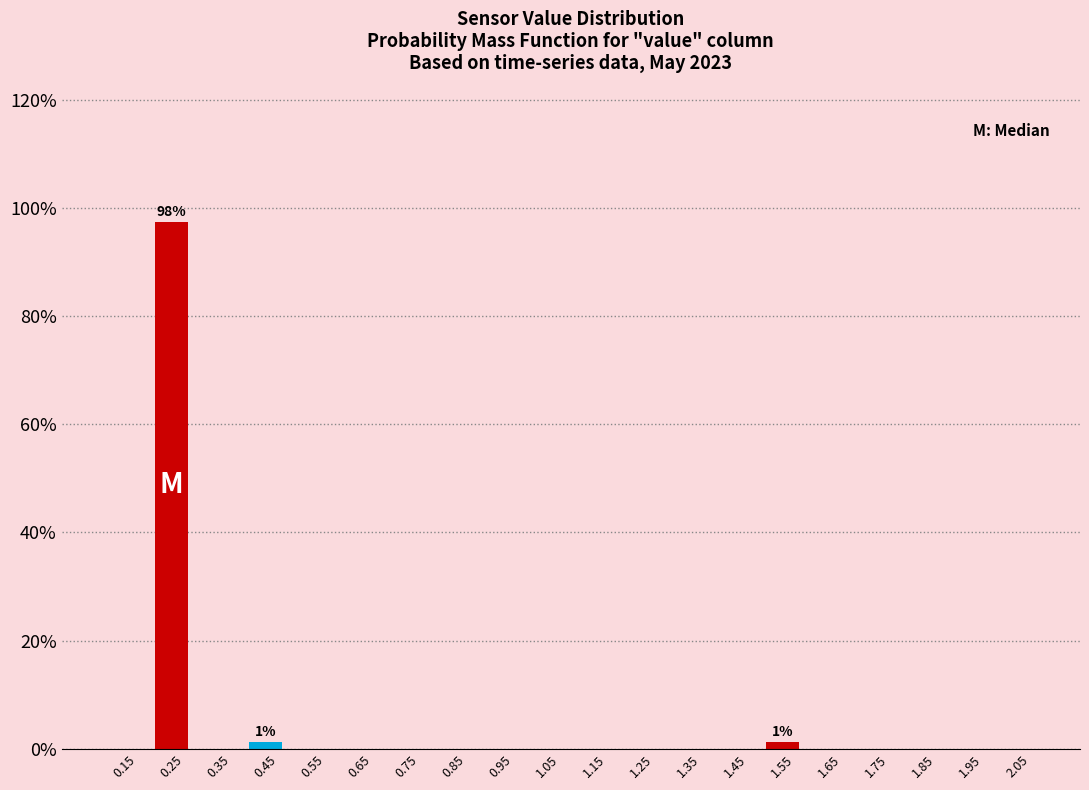

Over which range of the x-axis is the bar tallest?

0.2 to 0.3